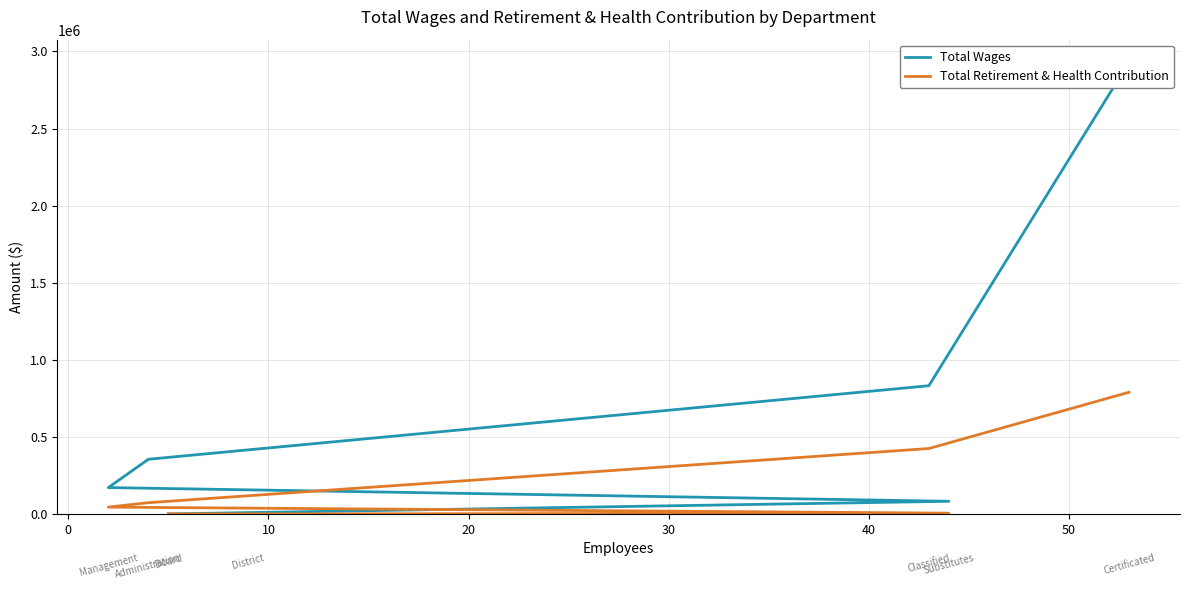

True or false: Total Retirement & Health Contribution and Total Wages cross at least once.

False